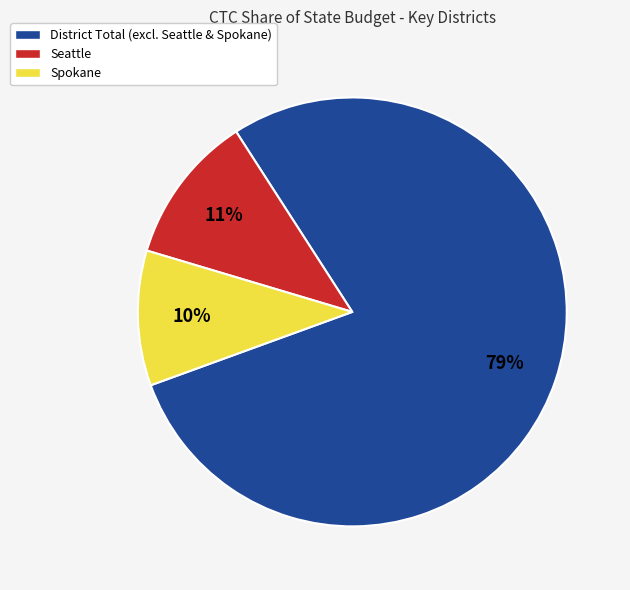

Count the number of slices in the pie.

3